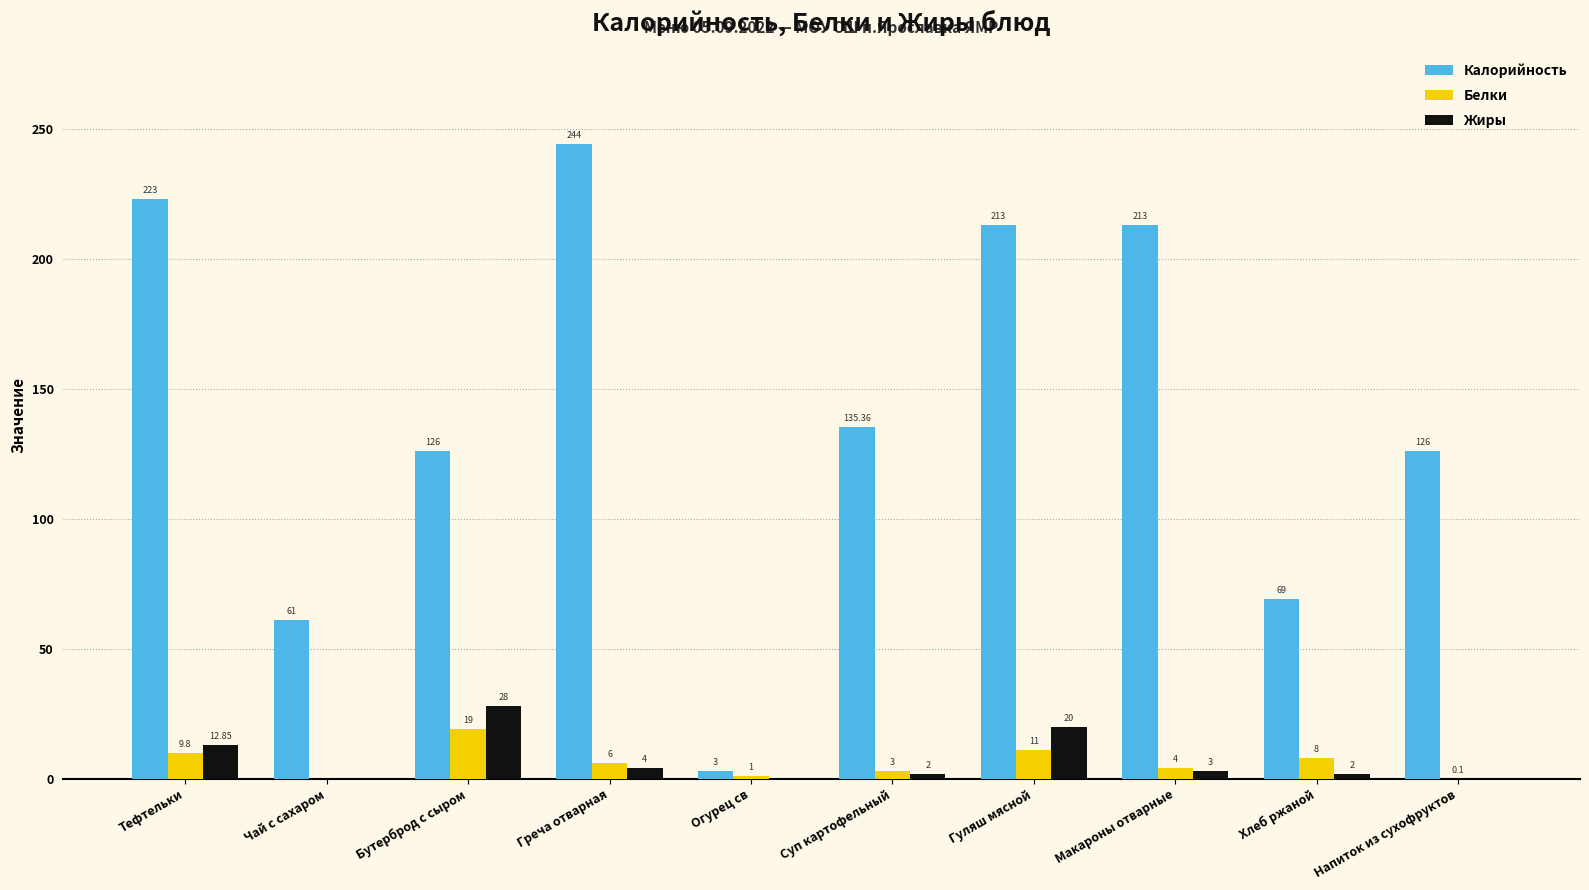

What is the sum of the Жиры values at Хлеб ржаной and Гуляш мясной?

22.0